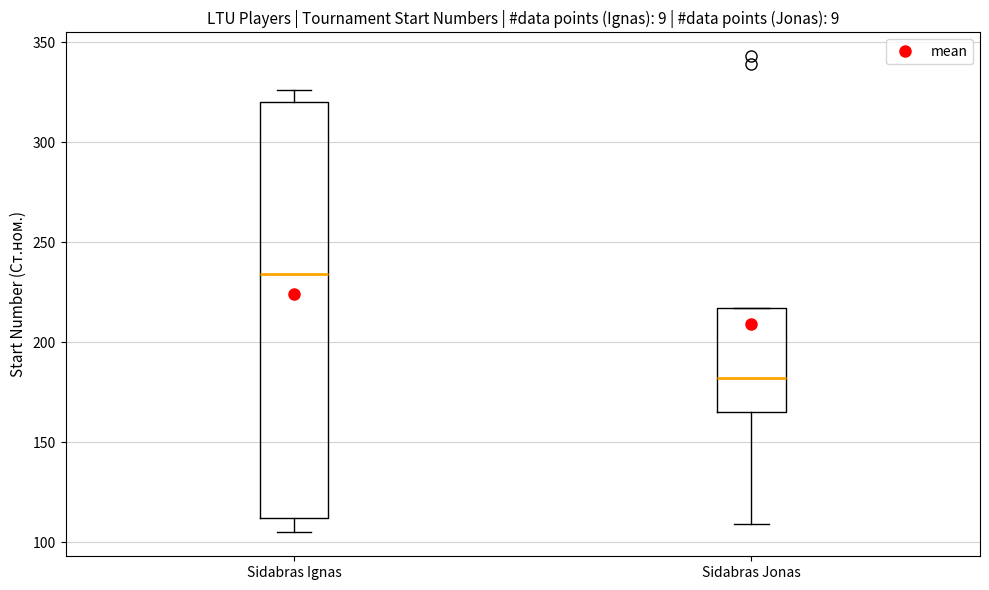

Which box has the highest median line?

Sidabras Ignas